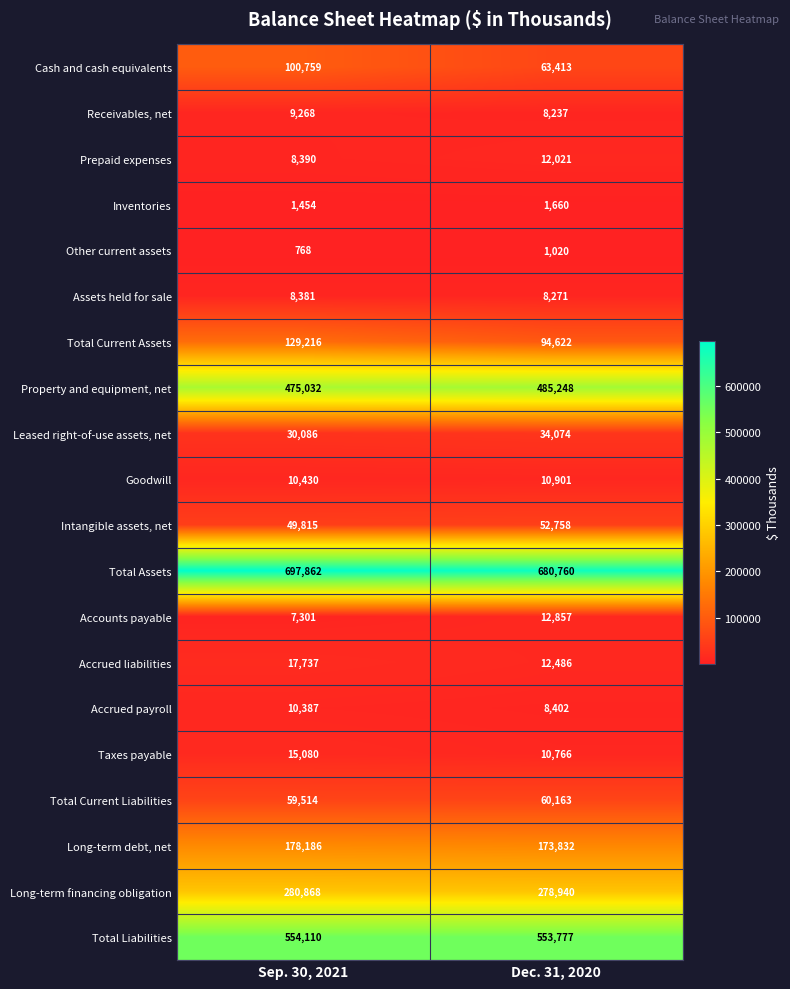

What is the difference between the Prepaid expenses values at Sep. 30, 2021 and Dec. 31, 2020?

3631